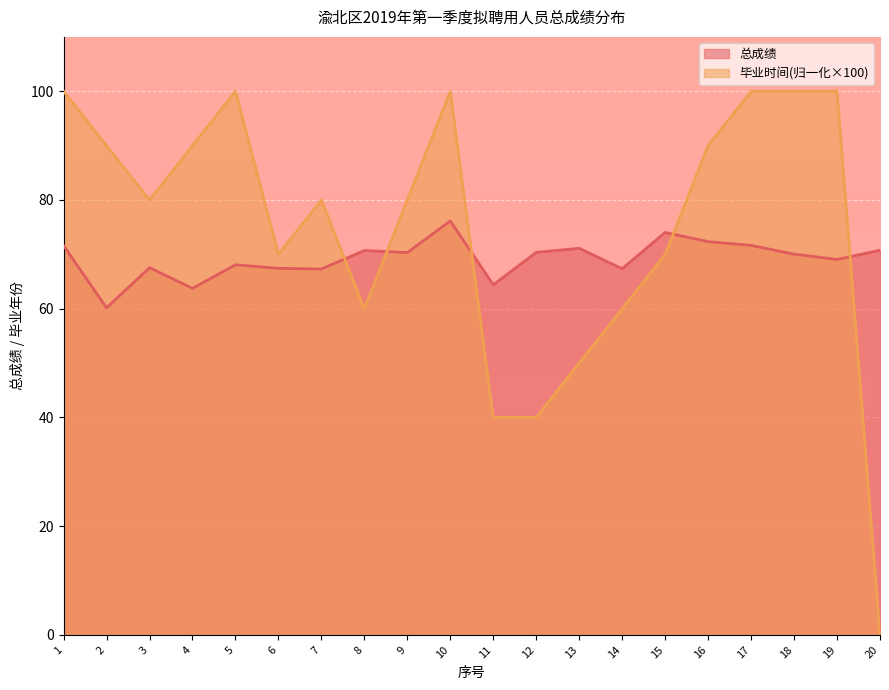

What is the spread (max minus min) of values at 2?

29.8